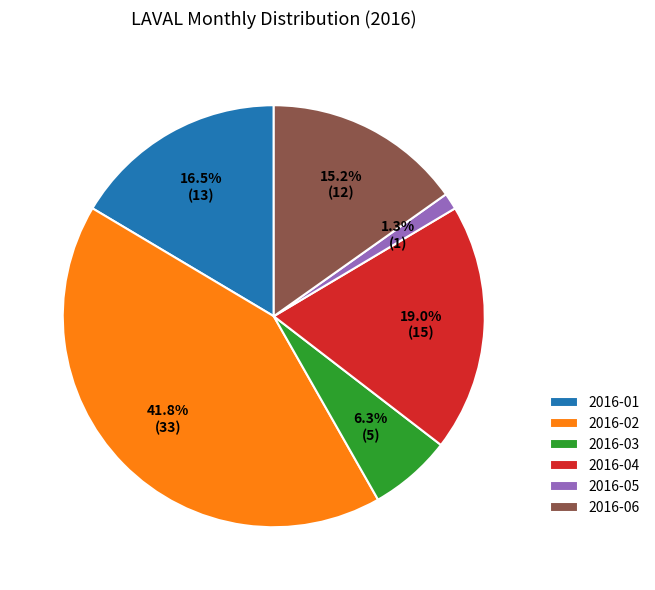

Is the sum of 2016-02 and 2016-01 greater than half?

Yes